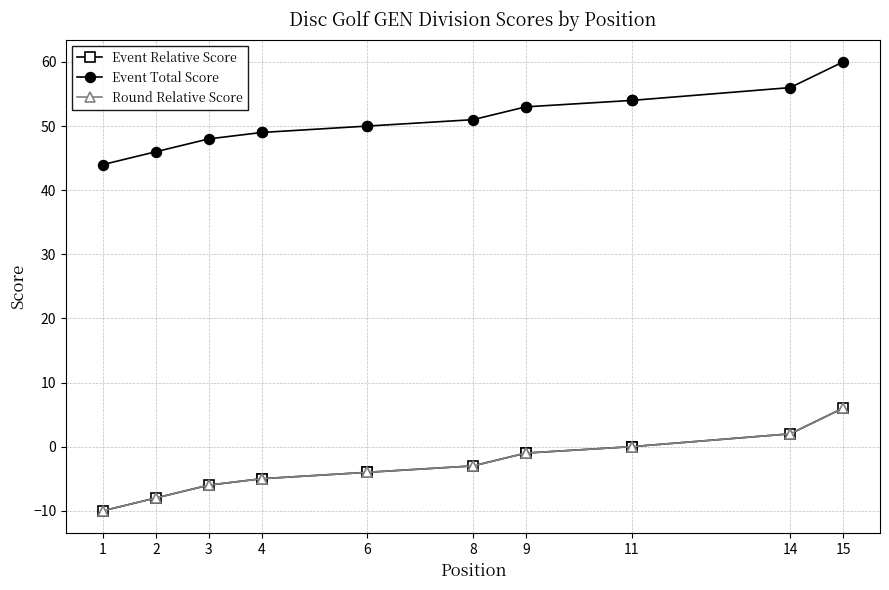

What is the difference between the maximum and minimum values in the Event Total Score series?

16